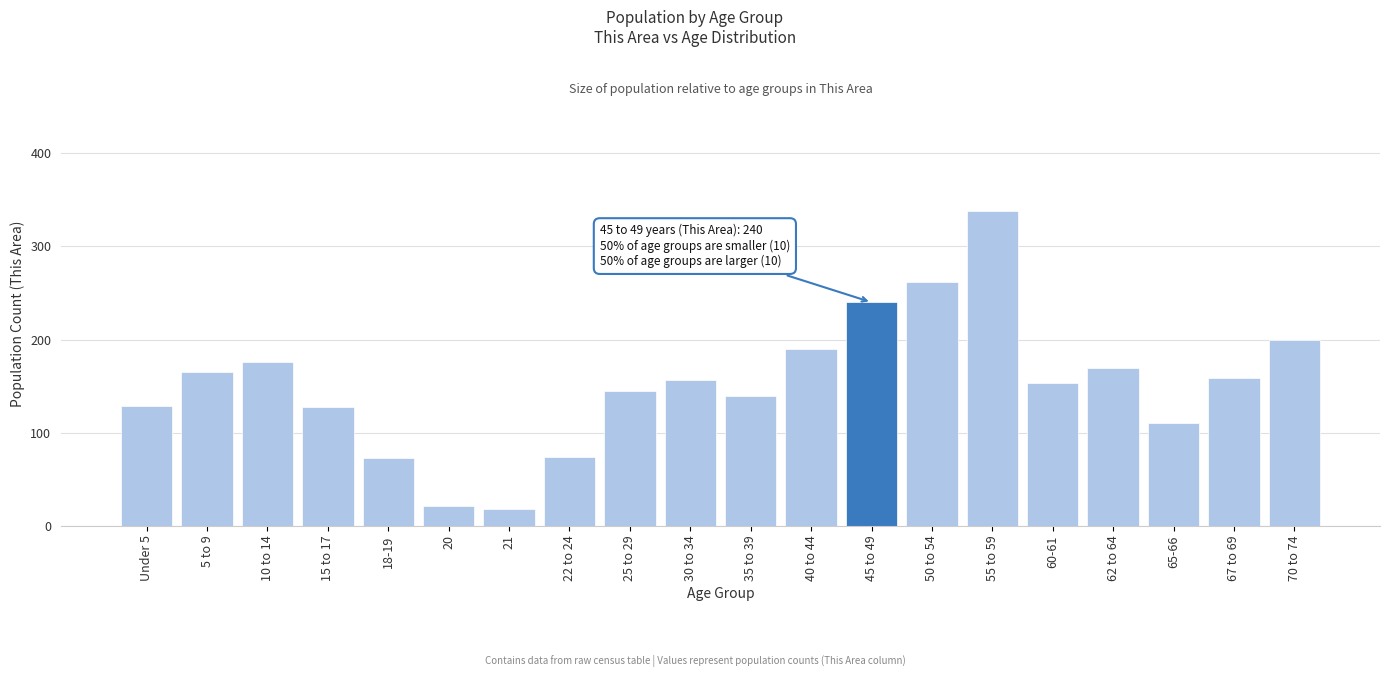

What is the change in value from 5 to 9 to 50 to 54?

+97